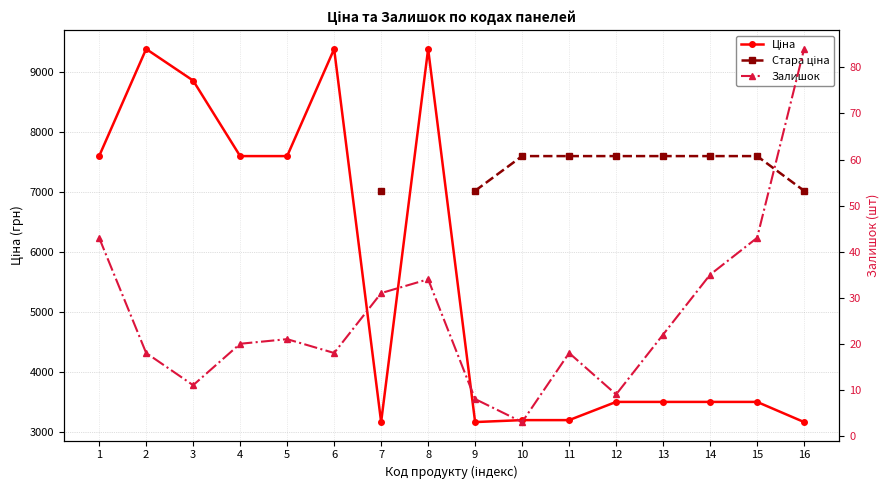

Where is the first local maximum for Ціна?

2